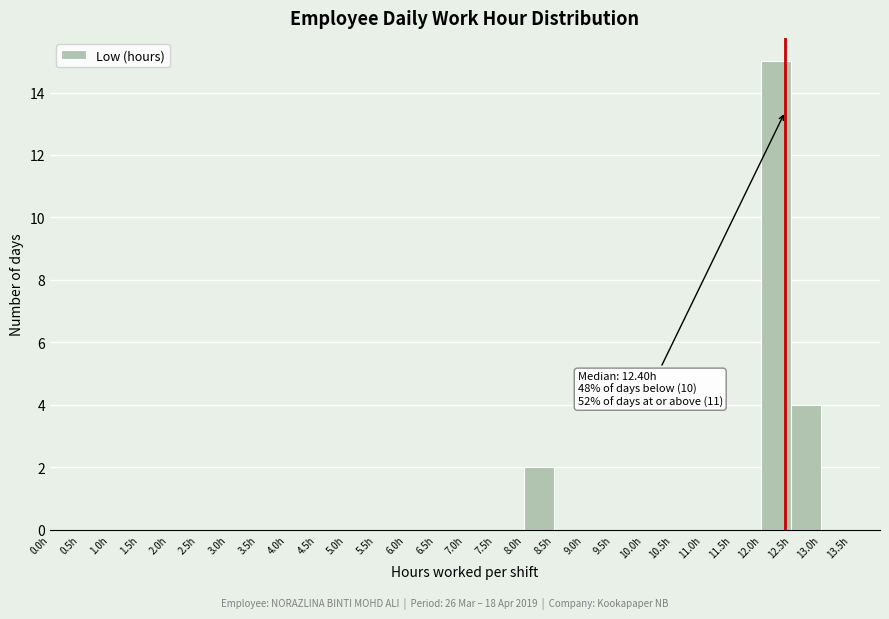

Which range on the x-axis has the tallest bar?

12.0 to 12.5